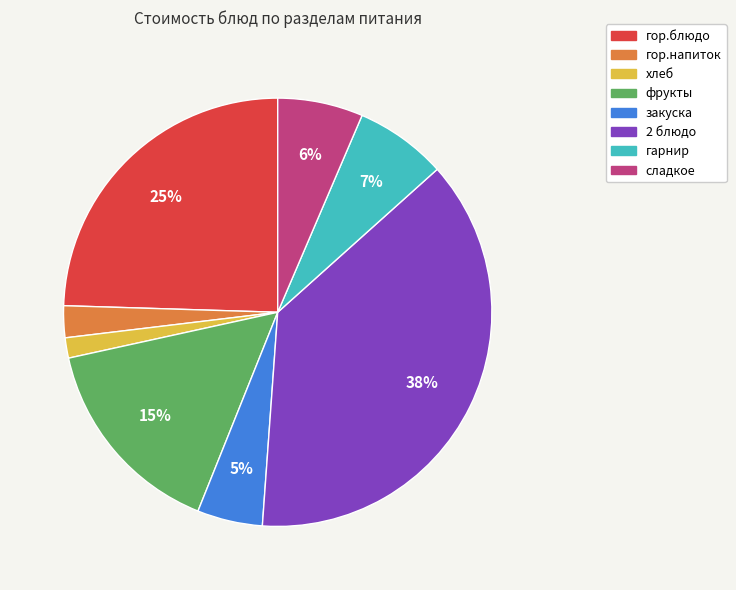

Does гор.блюдо account for over 50% of the chart?

No